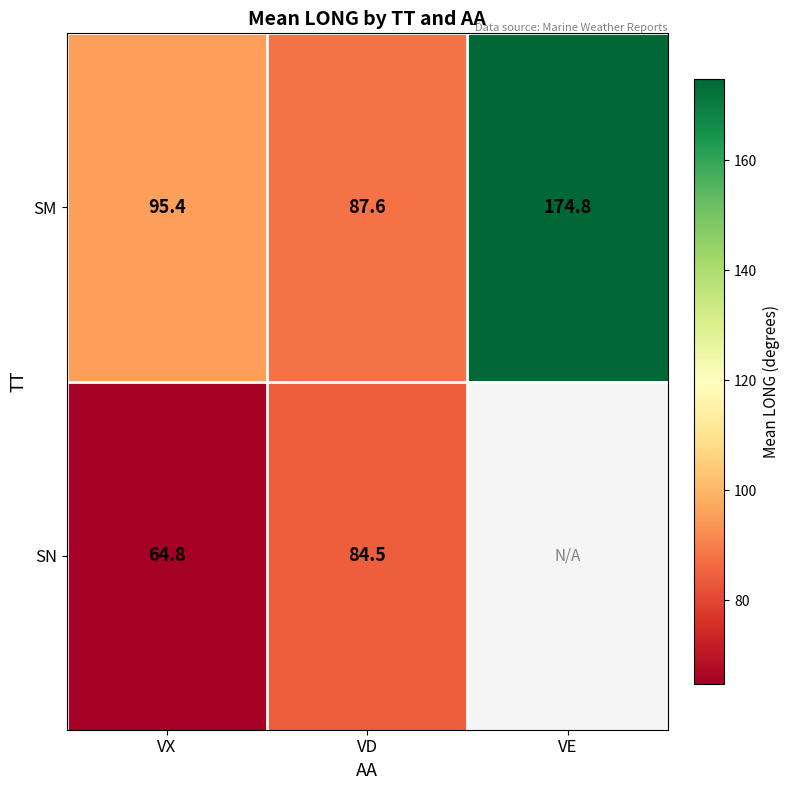

How many values in the SM series are below 95?

1